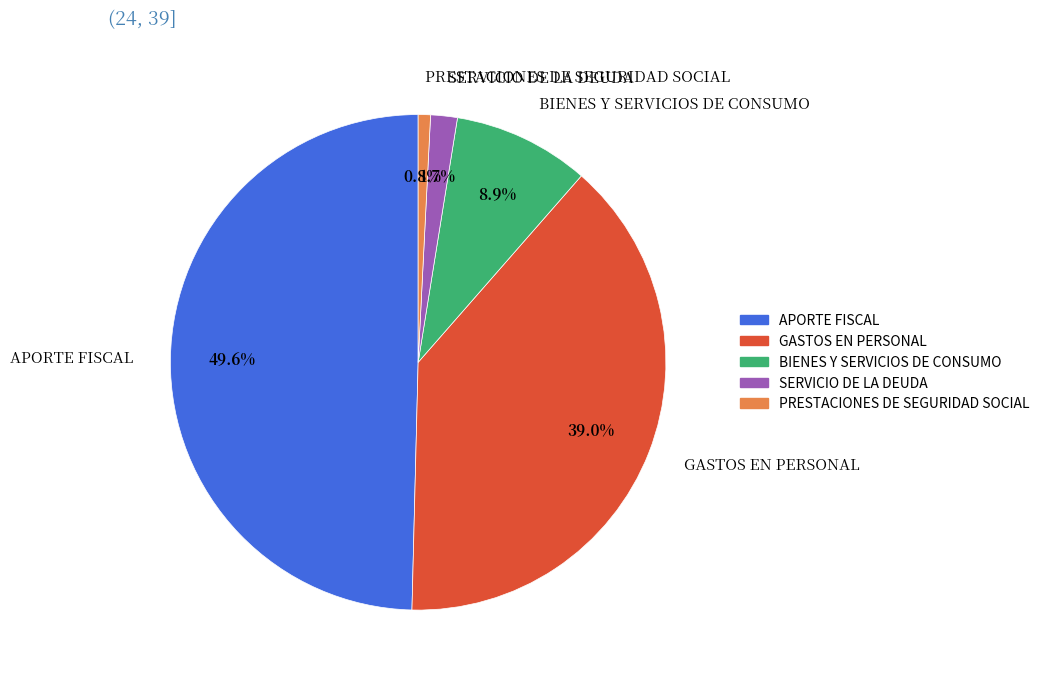

To the nearest percent, what is the difference between the APORTE FISCAL and PRESTACIONES DE SEGURIDAD SOCIAL slice percentages?

49%